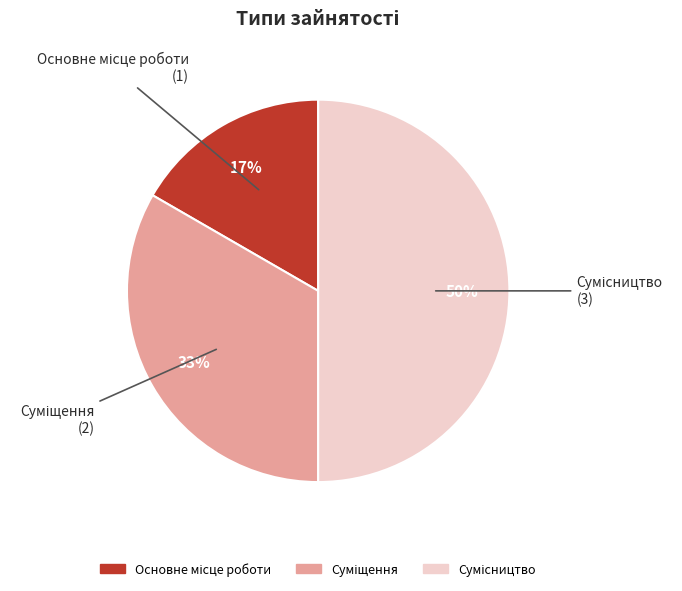

To the nearest percent, what is the difference between the largest and smallest slice percentages?

33%